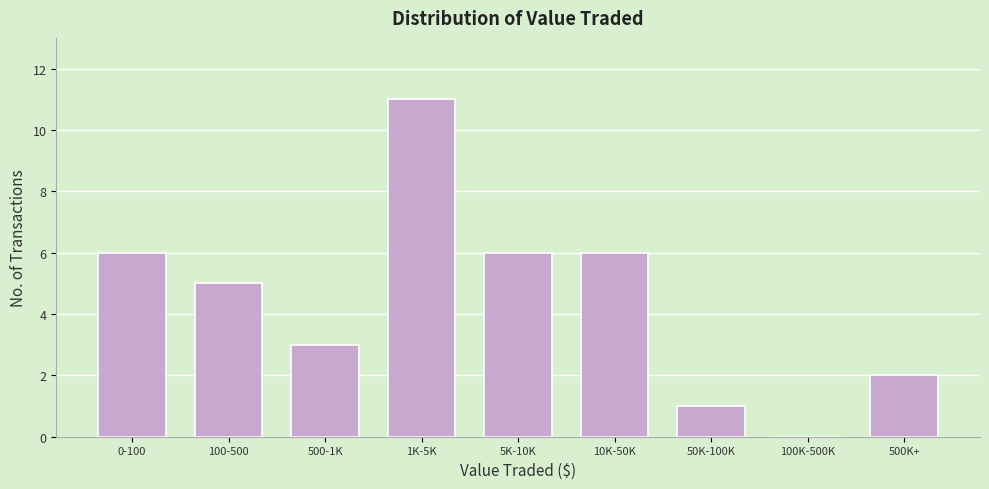

Reading left to right, extract all data points from this chart.

0-100=6	100-500=5	500-1K=3	1K-5K=11	5K-10K=6	10K-50K=6	50K-100K=1	100K-500K=0	500K+=2